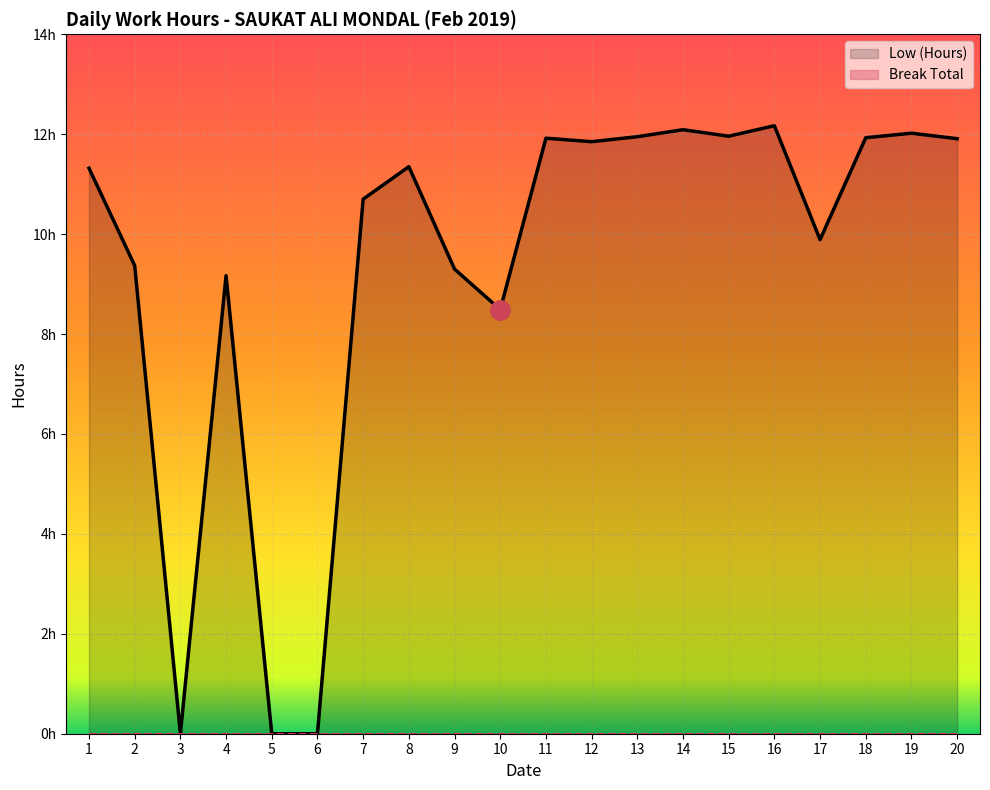

How many values are above zero?

17